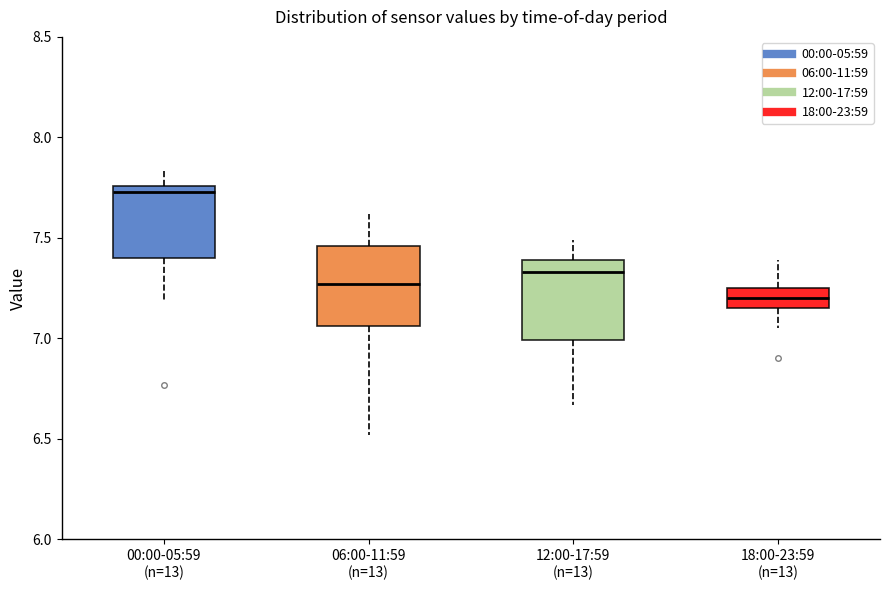

Reading left to right, transcribe this box plot: for each box, give where its median line is, the range the box spans, and where its two whiskers end, as read against the y-axis. The values are not printed on the chart, so give them approximately, as read against the axis.

00:00-05:59 (n=13): median 7.75 (just below the box's upper edge), box 7.40 to 7.75, whiskers 7.20 to 7.85
06:00-11:59 (n=13): median 7.25, box 7.05 to 7.45, whiskers 6.50 to 7.60
12:00-17:59 (n=13): median 7.35, box 7.00 to 7.40, whiskers 6.65 to 7.50
18:00-23:59 (n=13): median 7.20, box 7.15 to 7.25, whiskers 7.05 to 7.40